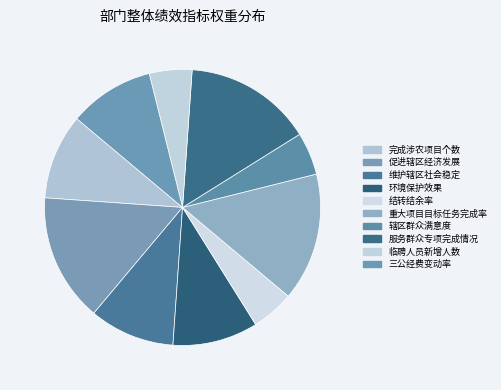

Combined, do 维护辖区社会稳定 and 临聘人员新增人数 account for over 50%?

No